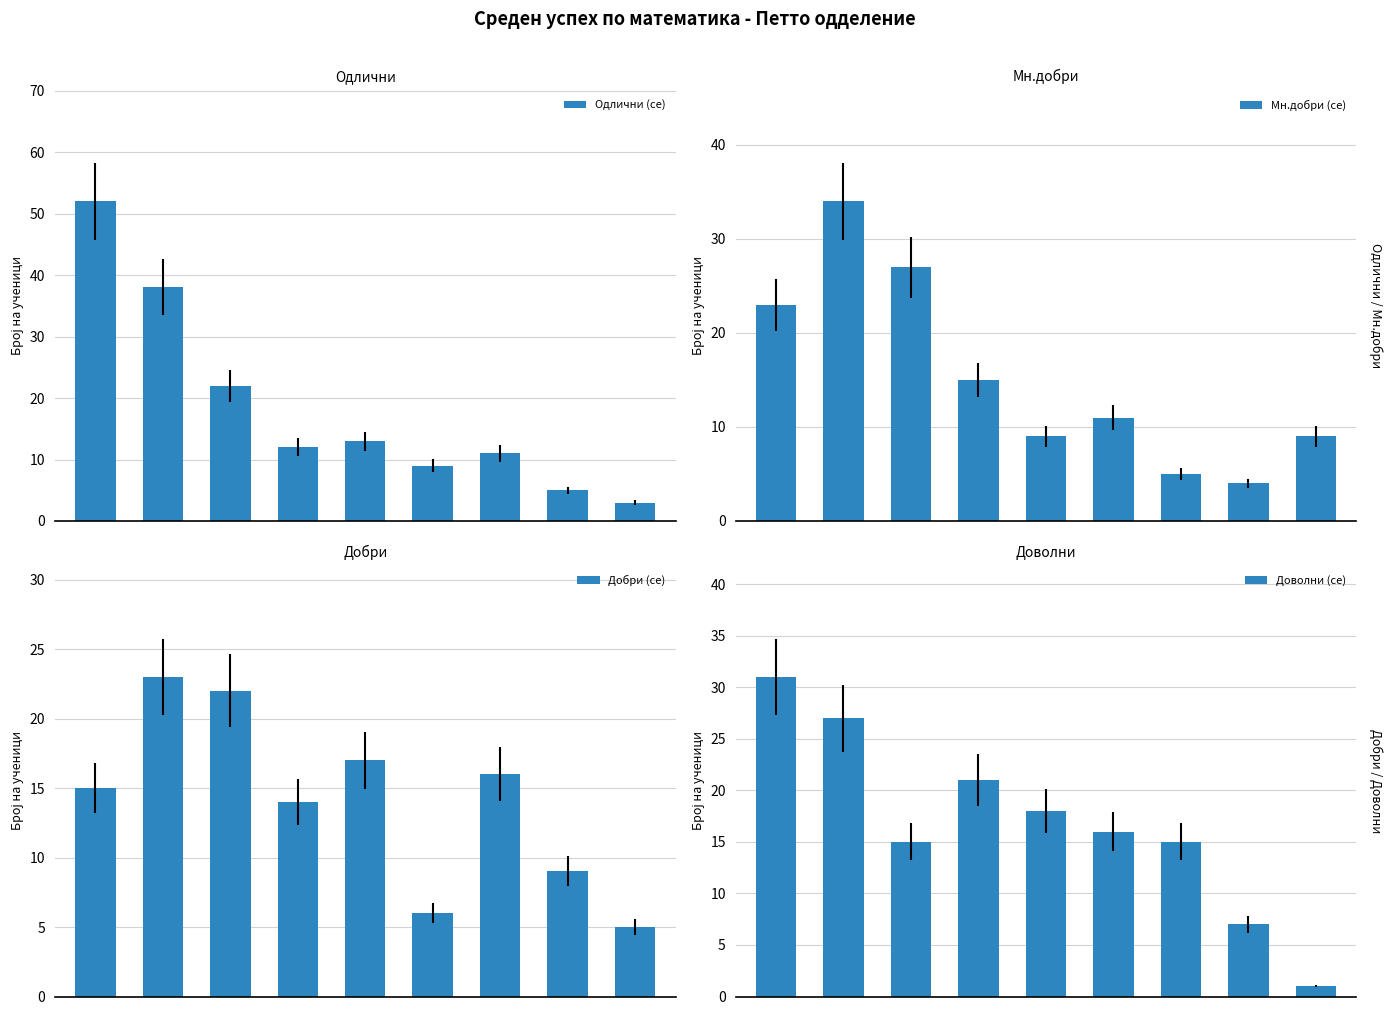

Is it true that Доволни (се) equals 42 at 0?

False